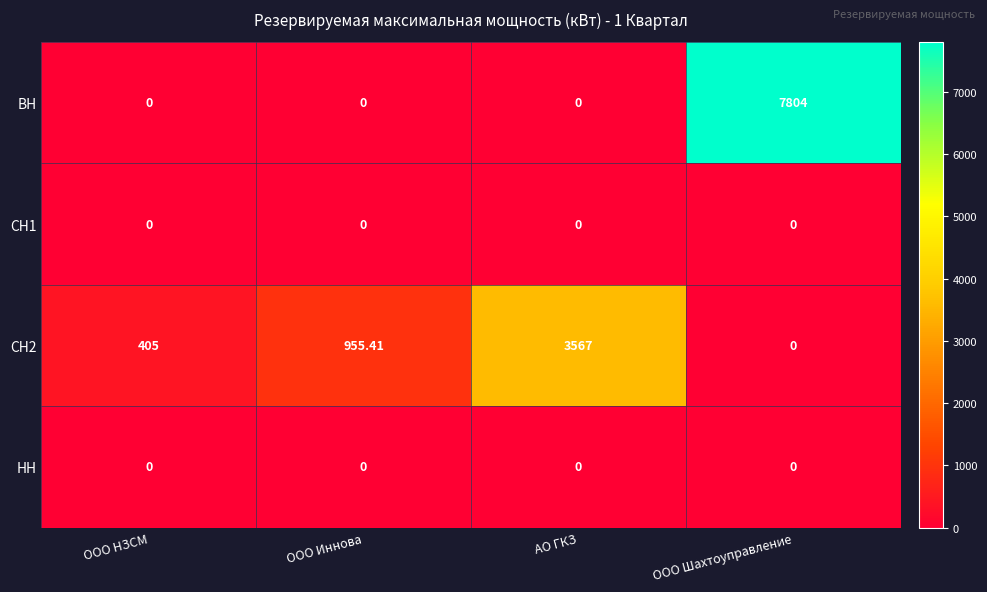

Which category has the highest value across all series?

ООО Шахтоуправление